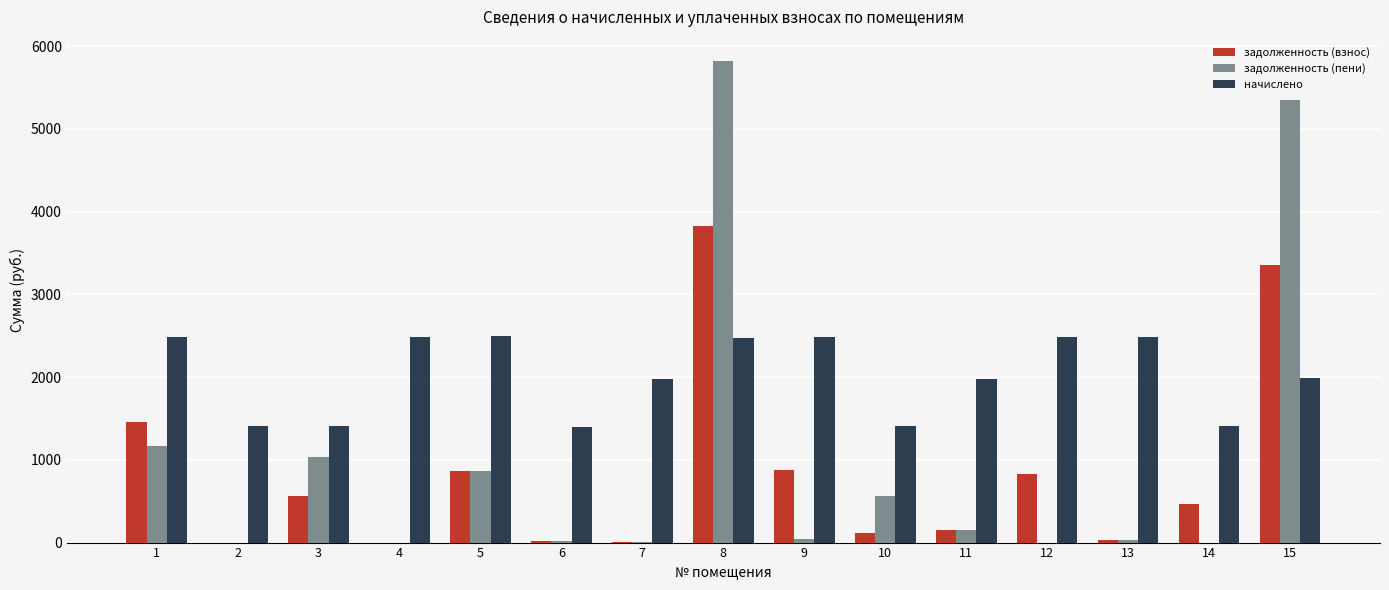

True or false: начислено has a value of 1979.9 at 7.

True